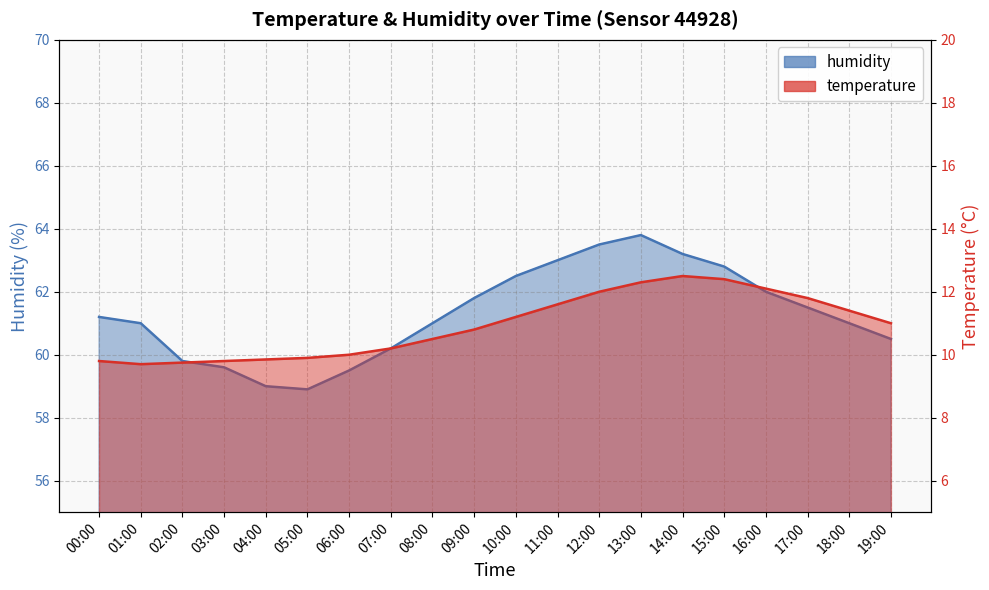

How many data points does each series have?

20